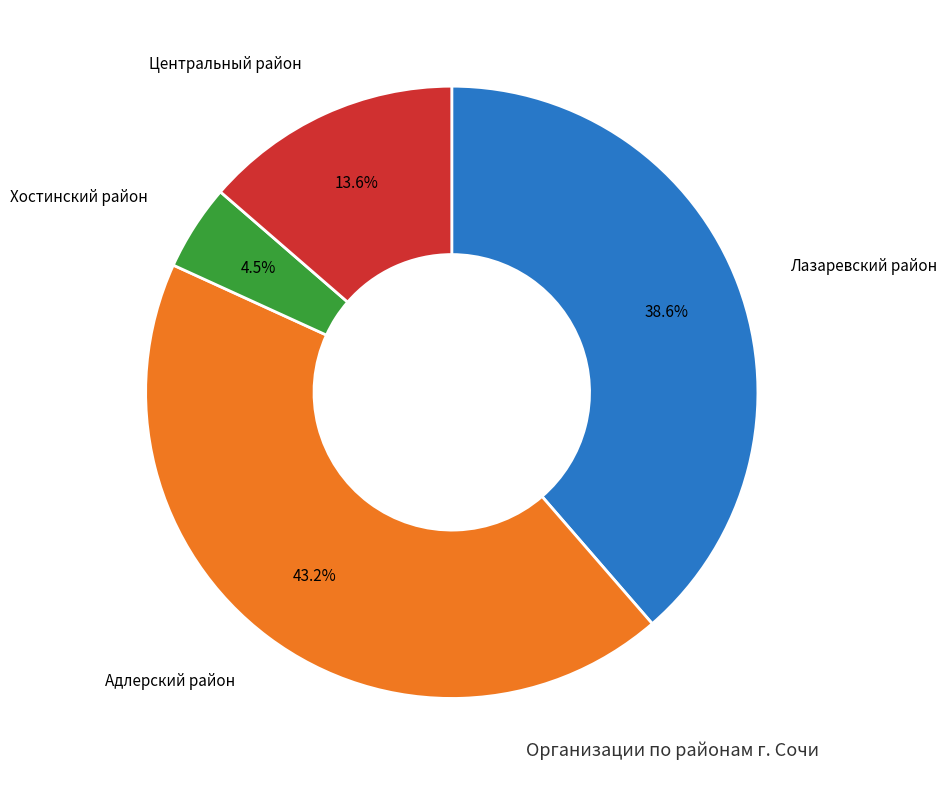

What percentage is the Центральный район slice, to the nearest percent?

14%